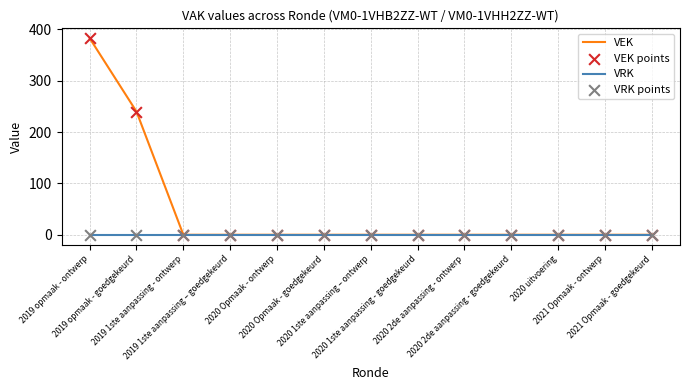

Which series has the widest spread of values?

VEK